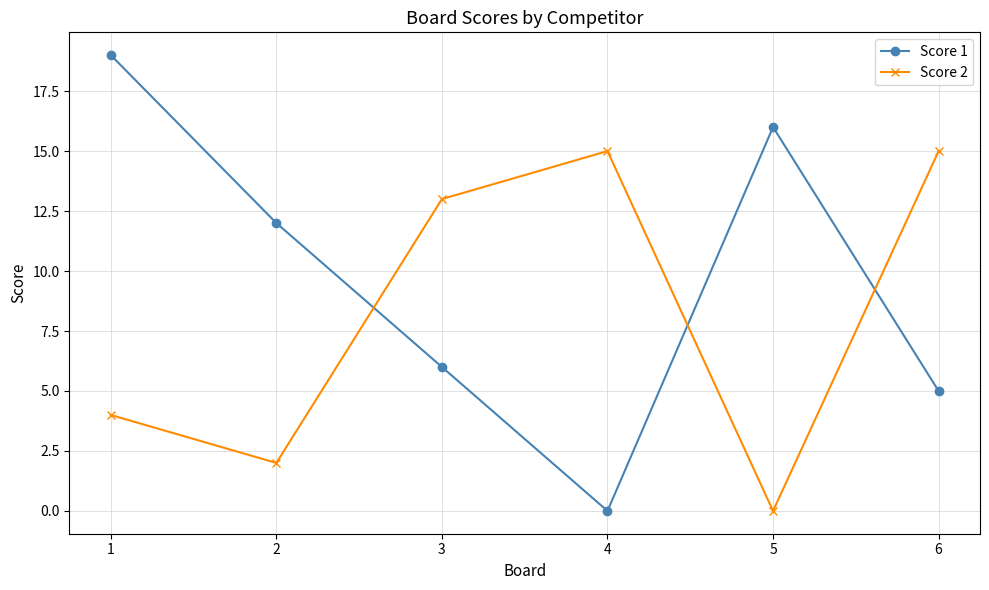

Count the number of categories in the chart.

6